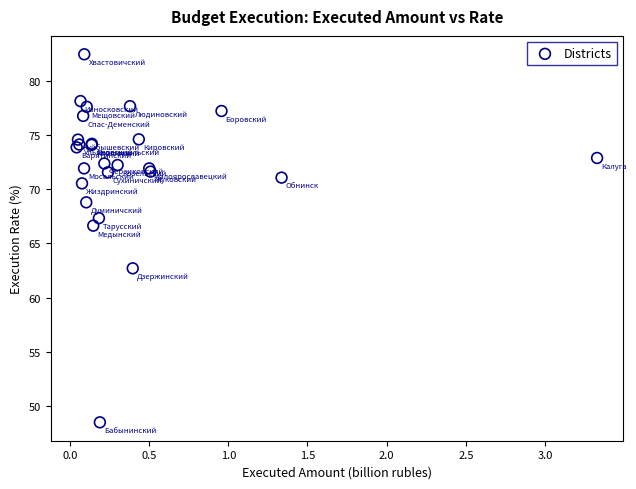

What Y value in the scatter plot is closest to 65?

66.6